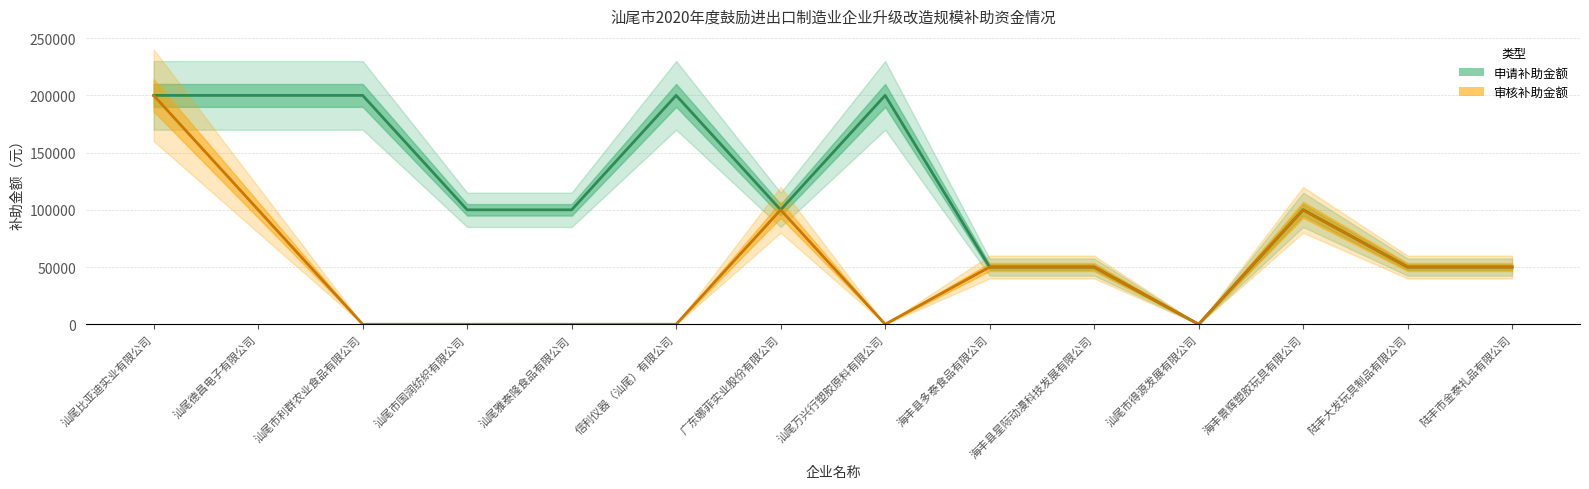

The value of 审核补助金额 at 信利仪器（汕尾）有限公司 is 0. True or false?

True